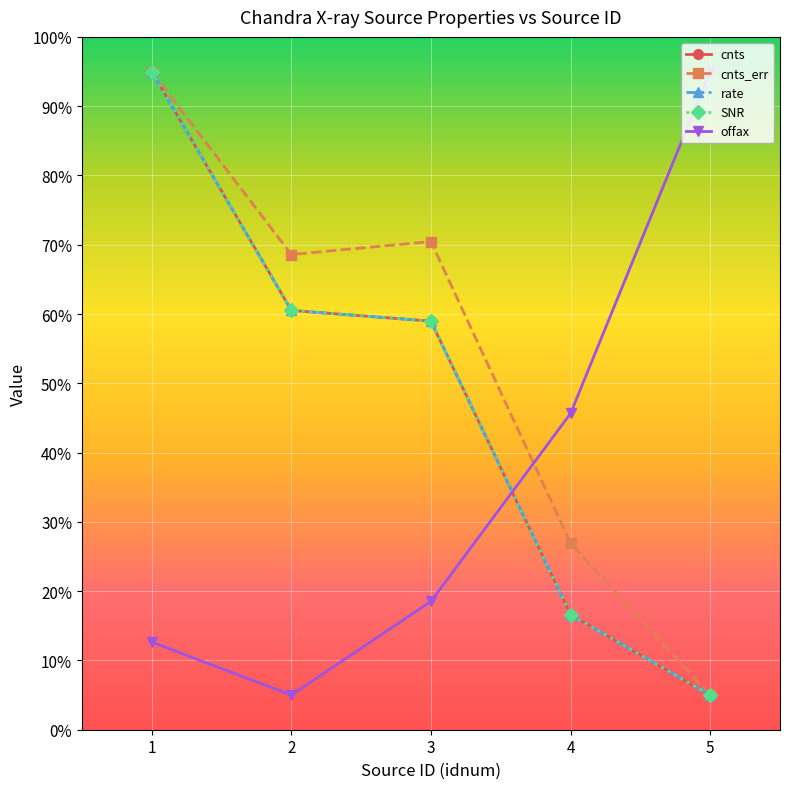

Does the chart have visible grid lines?

Yes